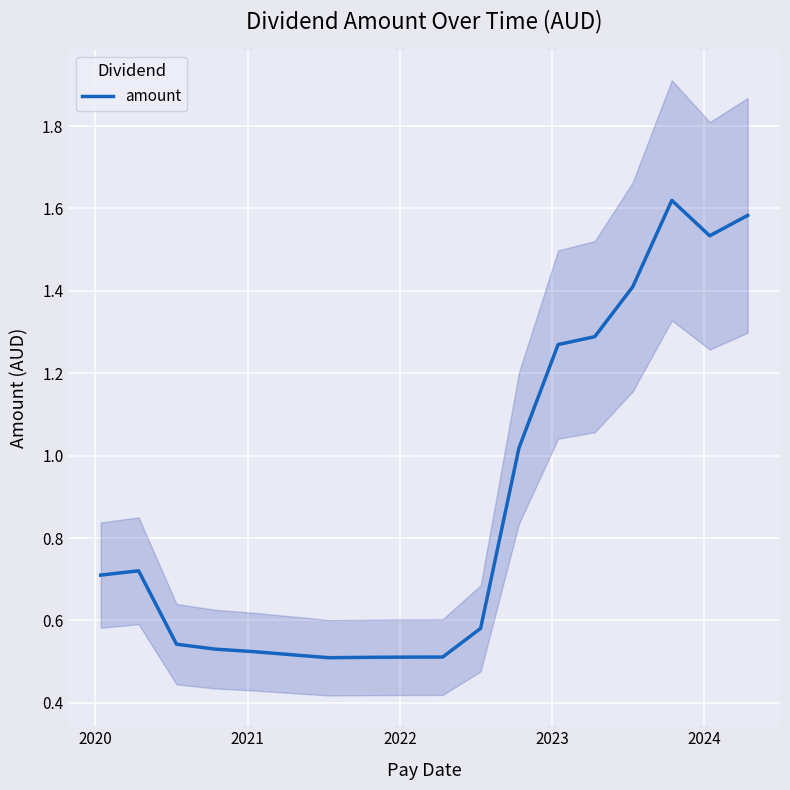

True or false: there are more than 2 points higher than both neighbors.

False